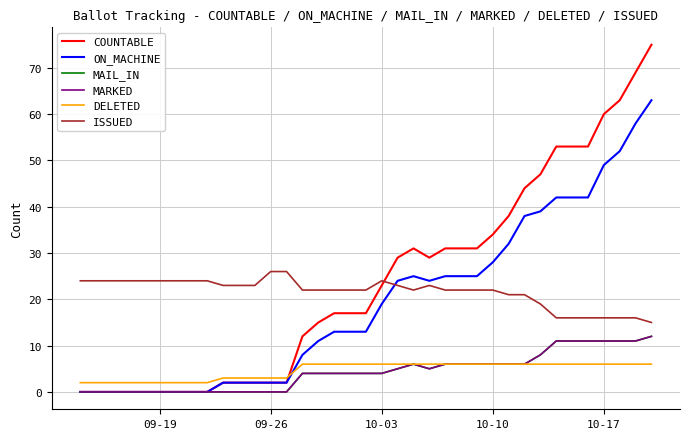

Does the chart display data point markers on the line(s)?

No